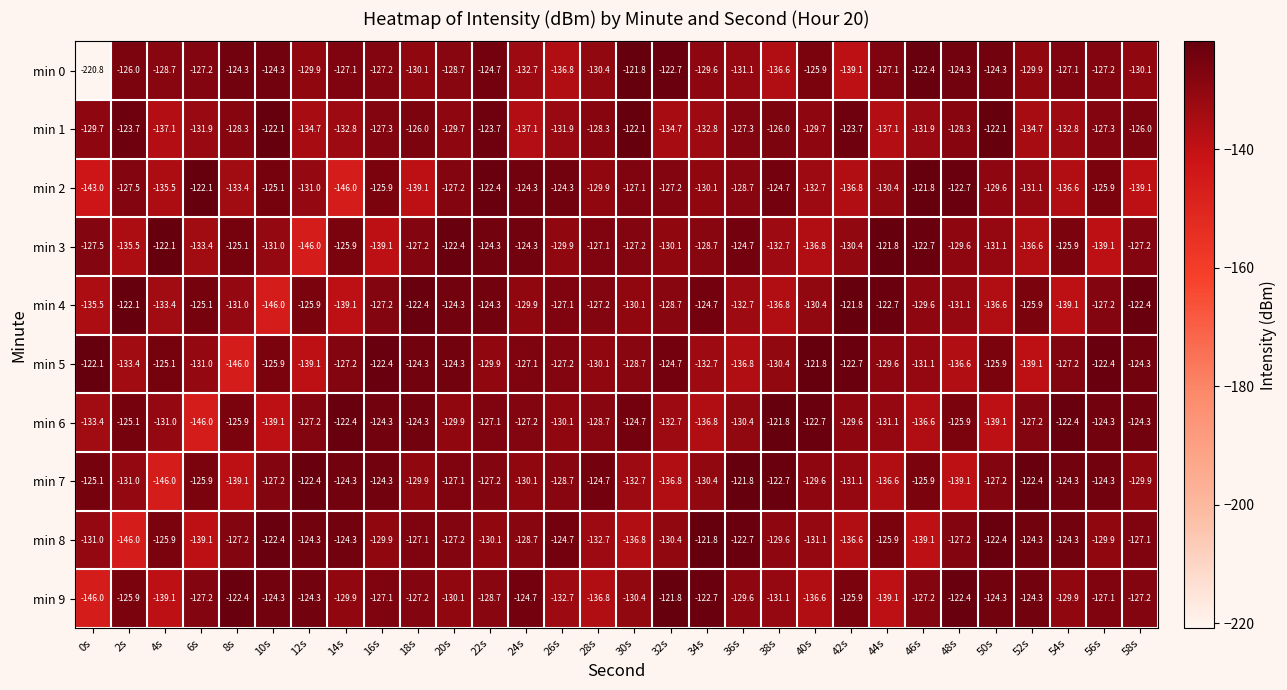

At which label does min 0 first exceed -127?

2s